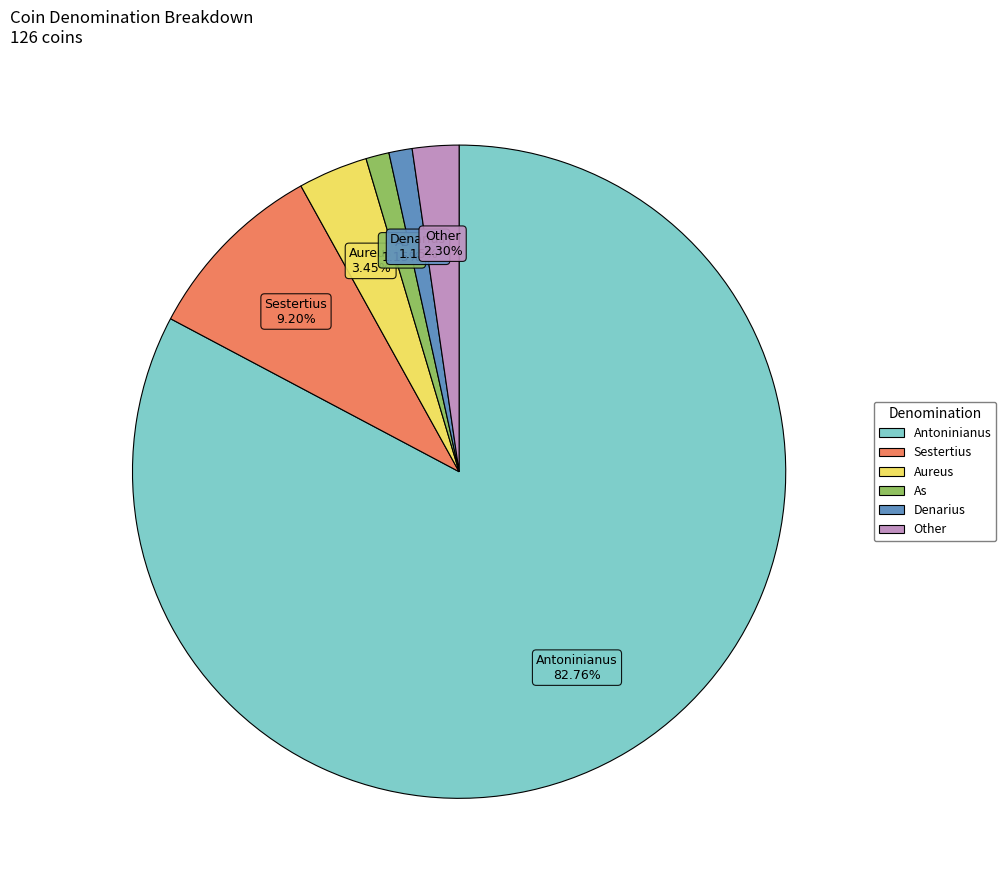

What is the majority slice?

Antoninianus